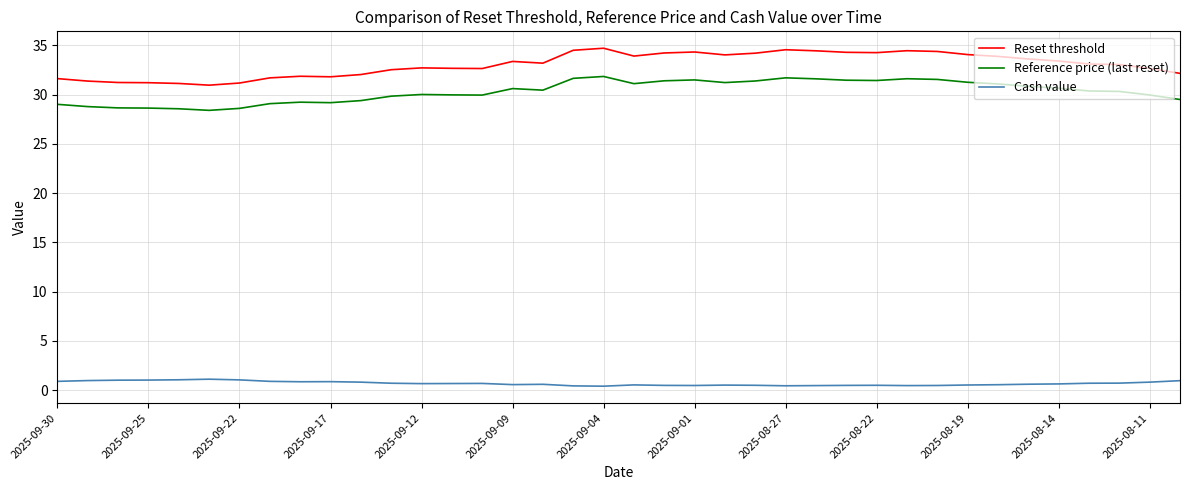

Which series has the largest total across all categories?

Reset threshold